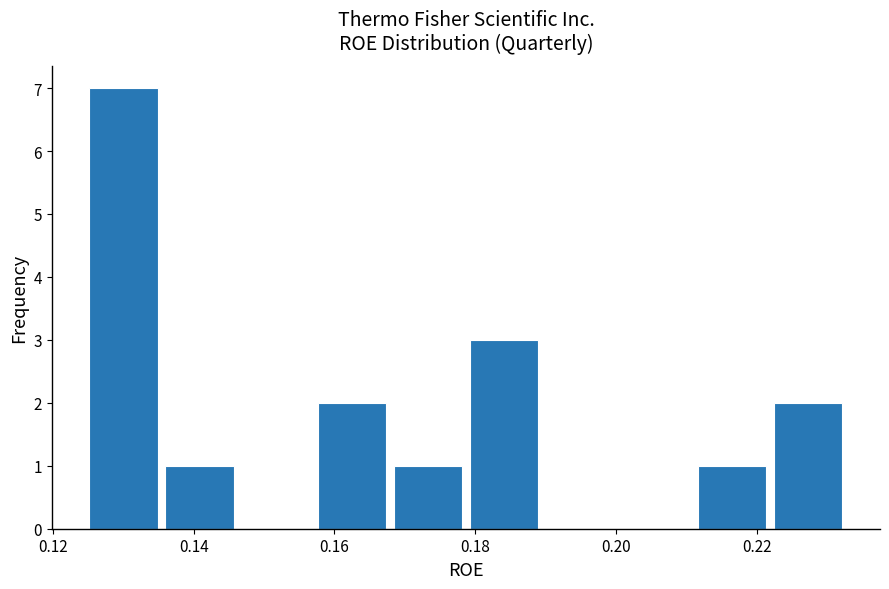

Over which range of the x-axis is the bar tallest?

0.126 to 0.136